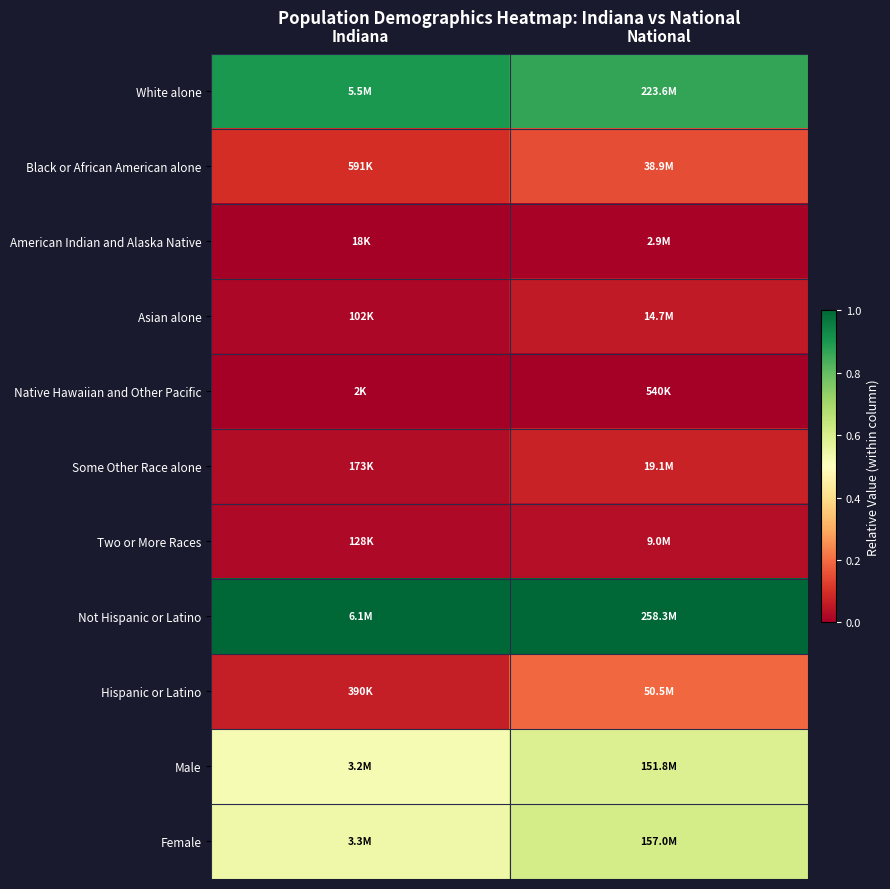

Between Indiana and National, which is larger?

Indiana